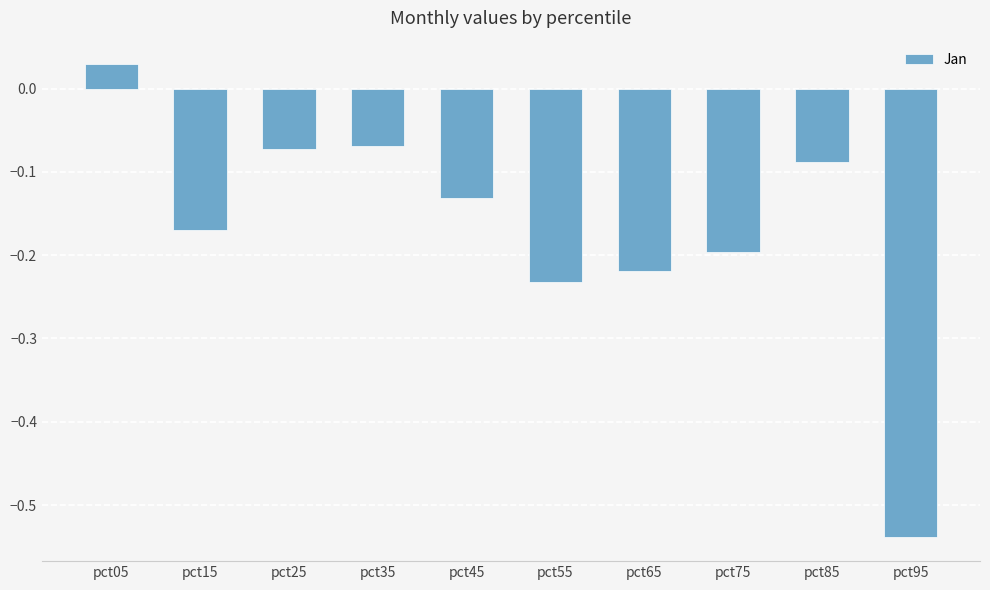

The value at pct65 is -0.4. True or false?

False